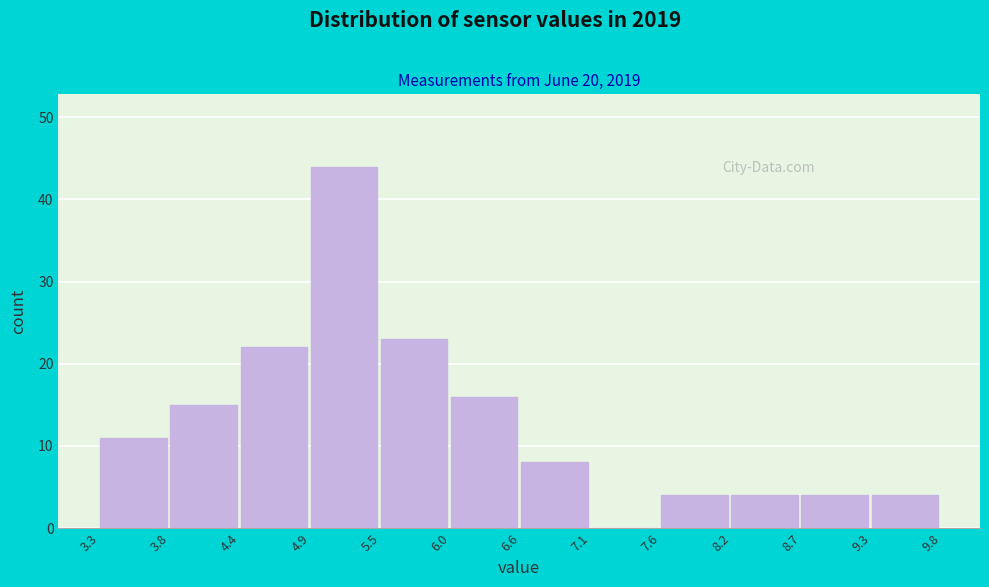

How tall is the bar that spans 6.0 to 6.6 on the x-axis? The values are not printed on the chart, so give them approximately, as read against the axis.

16